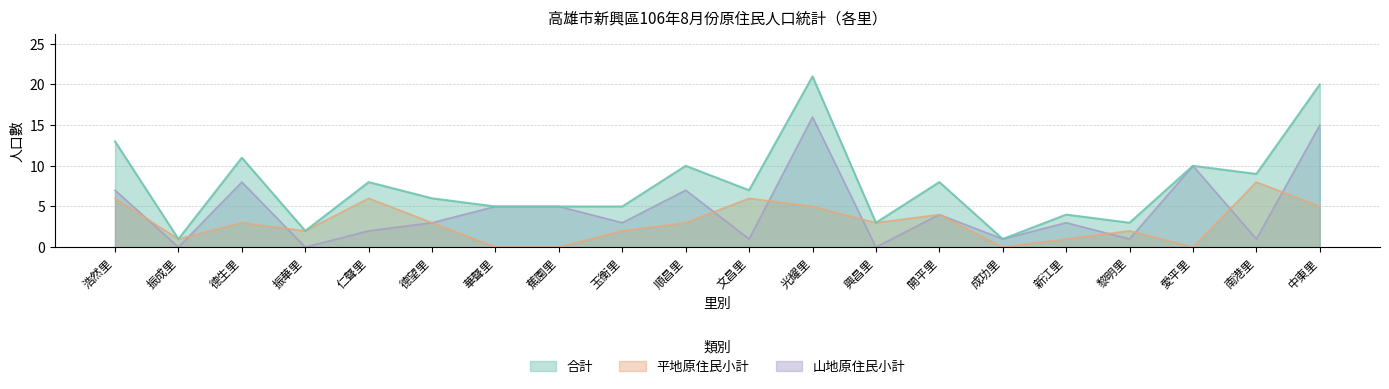

Reading left to right, what are all the values shown in this chart?

合計: 13	1	11	2	8	6	5	5	5	10	7	21	3	8	1	4	3	10	9	20
平地原住民小計: 6	1	3	2	6	3	0	0	2	3	6	5	3	4	0	1	2	0	8	5
山地原住民小計: 7	0	8	0	2	3	5	5	3	7	1	16	0	4	1	3	1	10	1	15